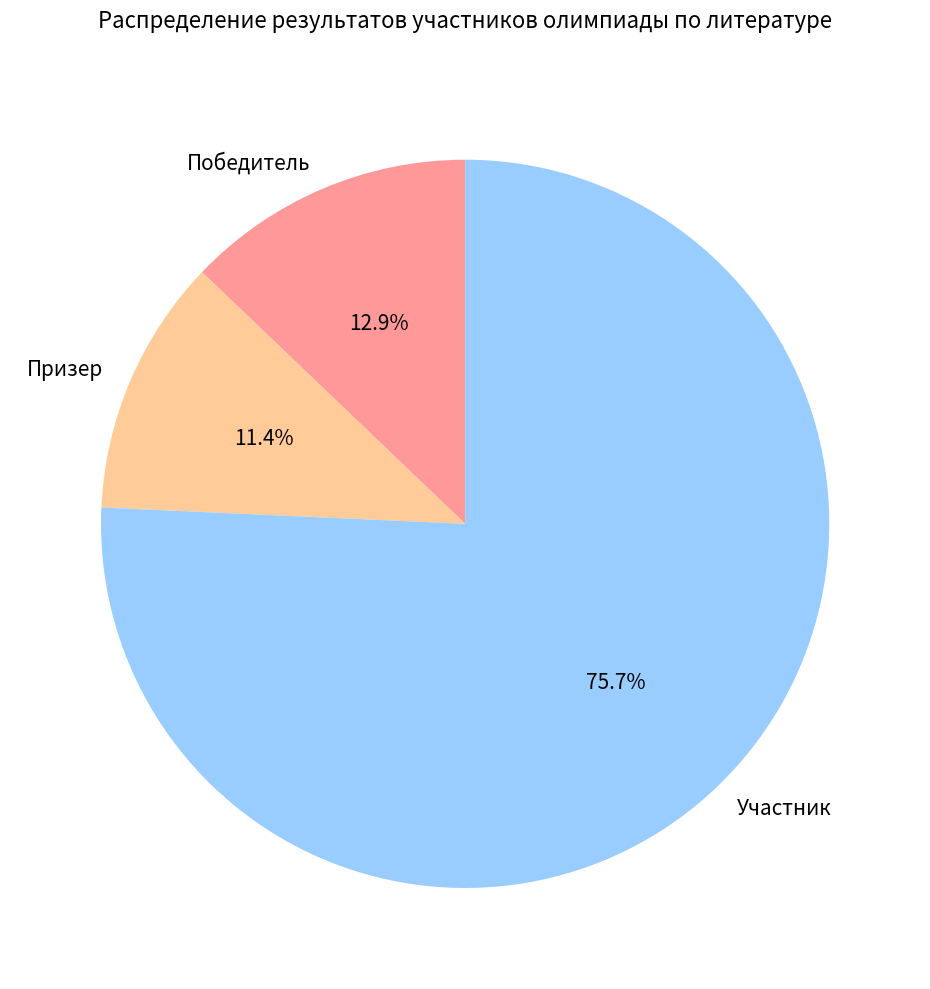

What is the ratio of the value at Призер to the value at Победитель?

0.9